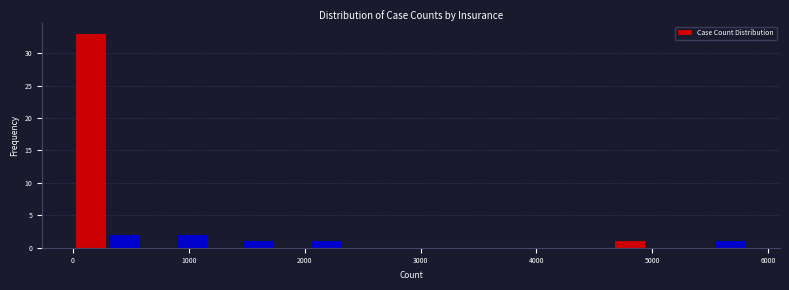

Read against the x-axis, roughly where is the centre of the tallest bar?

200